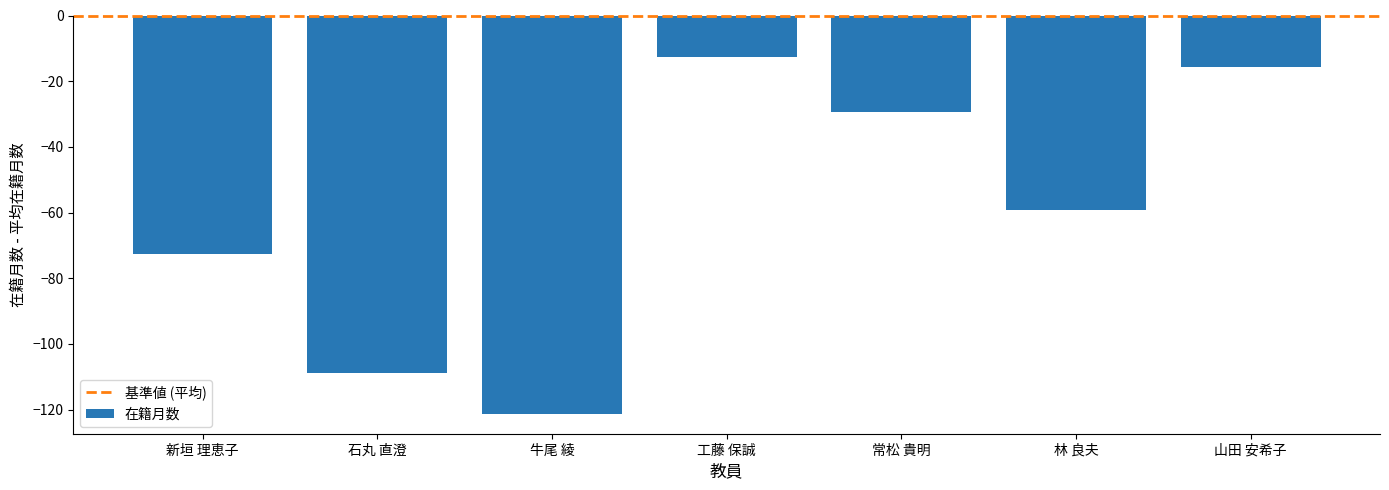

Reading left to right, transcribe all the data shown in this chart.

-72.7	-108.7	-121.3	-12.7	-29.3	-59.3	-15.7